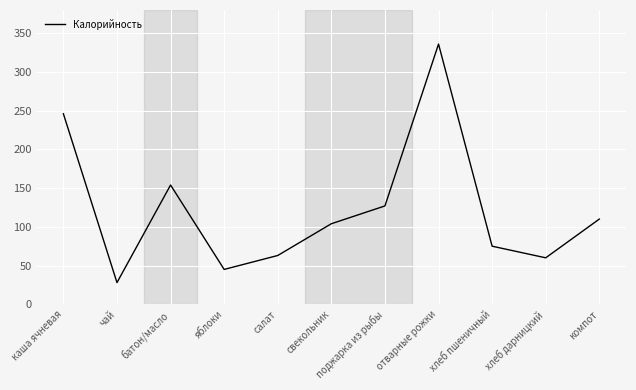

What is the ratio of the value at хлеб дарницкий to the value at хлеб пшеничный?

0.8